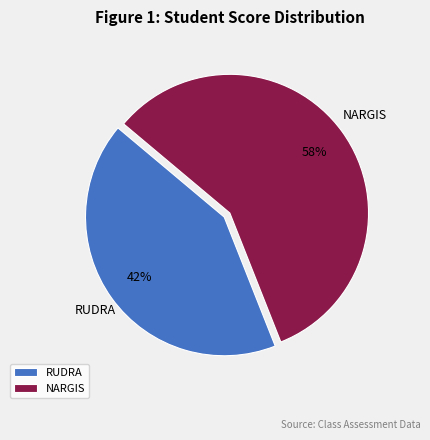

What percentage is the RUDRA slice, to the nearest percent?

42%